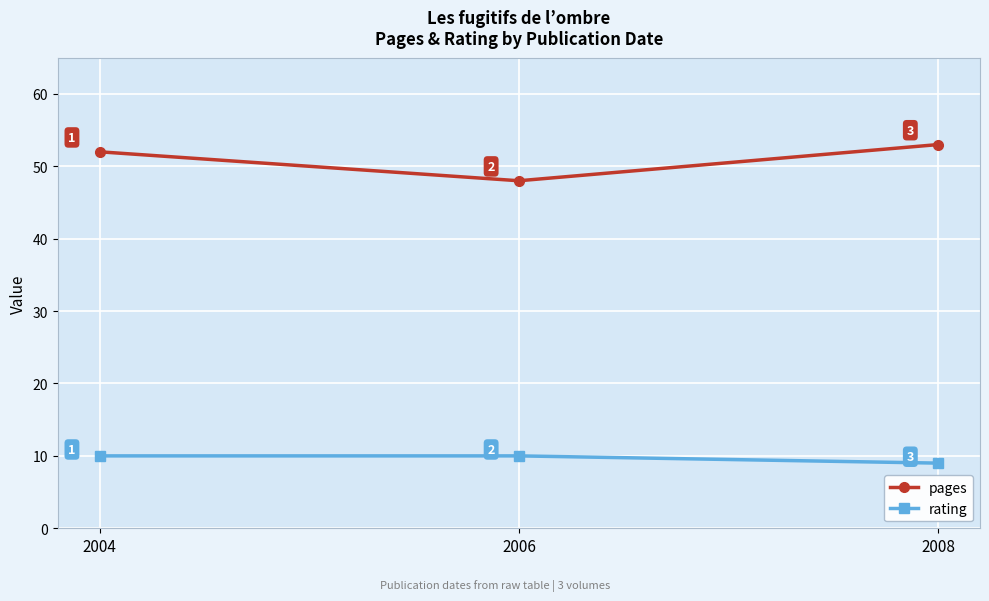

The rating series shows 10 at 2006. True or false?

True